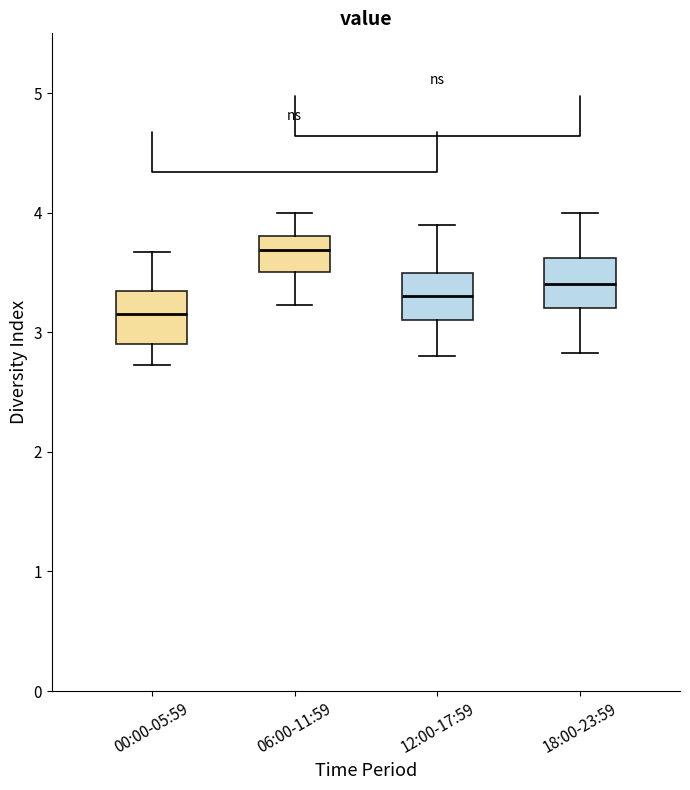

Which box has the highest median line?

06:00-11:59